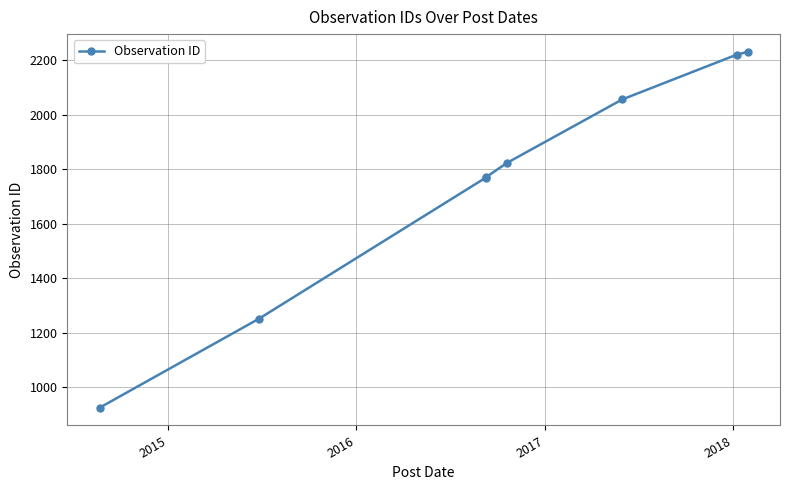

What is the label of the 4th point from the left?

2017